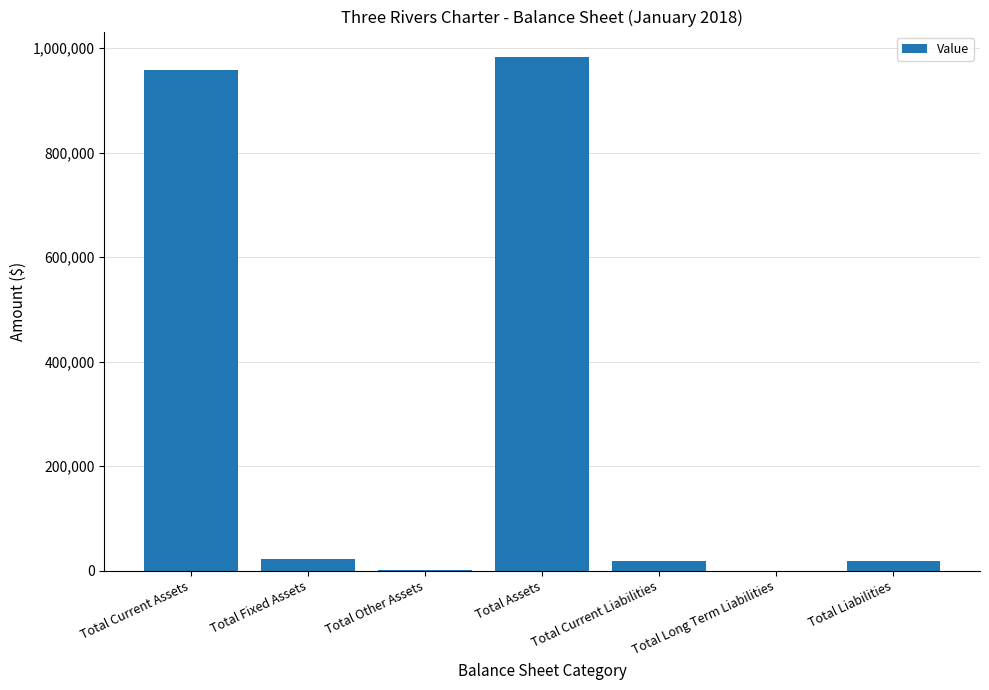

What is the change in value from Total Current Assets to Total Assets?

+24664.2